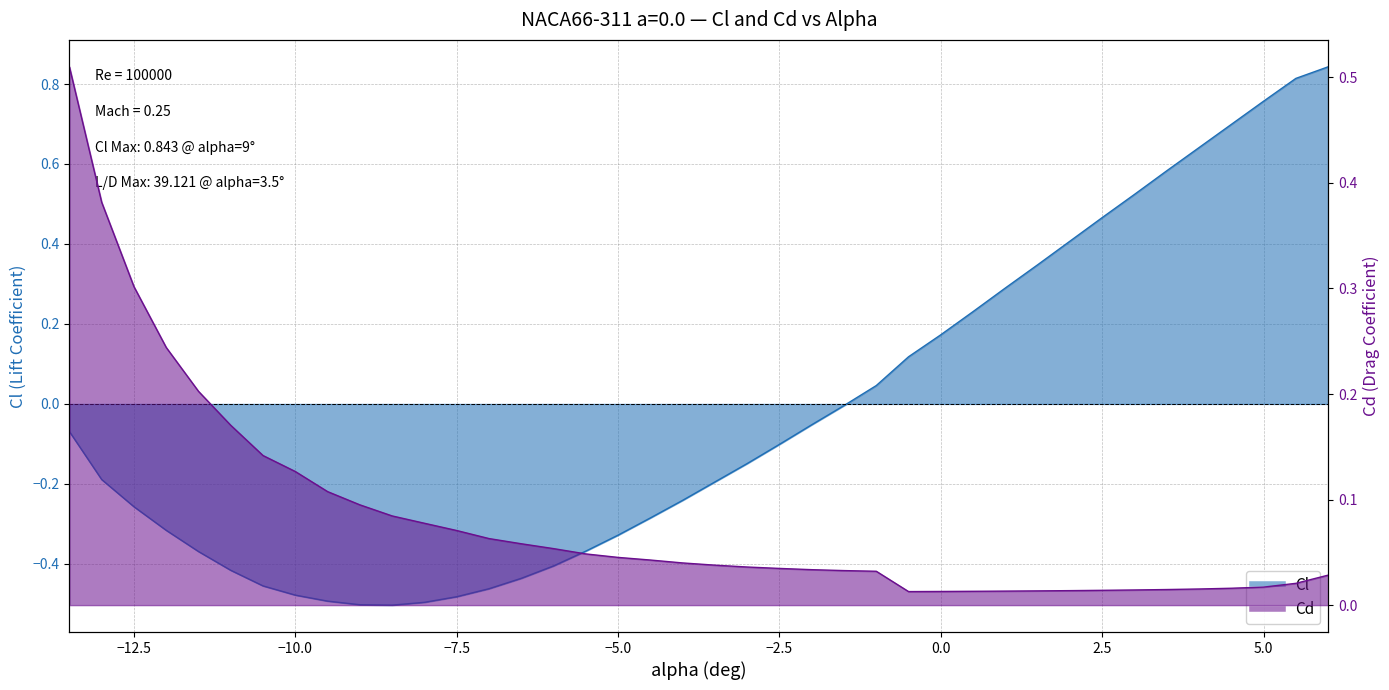

What is the difference between the Cl values at 2.0 and -5.5?

0.8